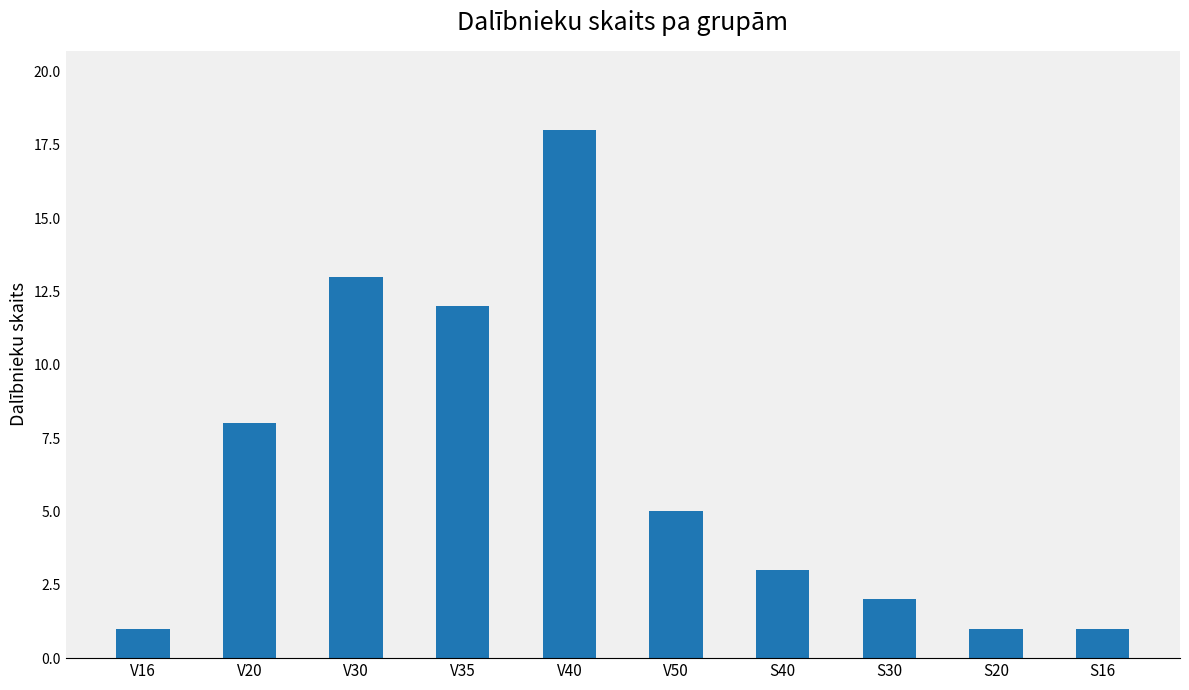

What is the ratio of the value at V30 to the value at V50?

2.6